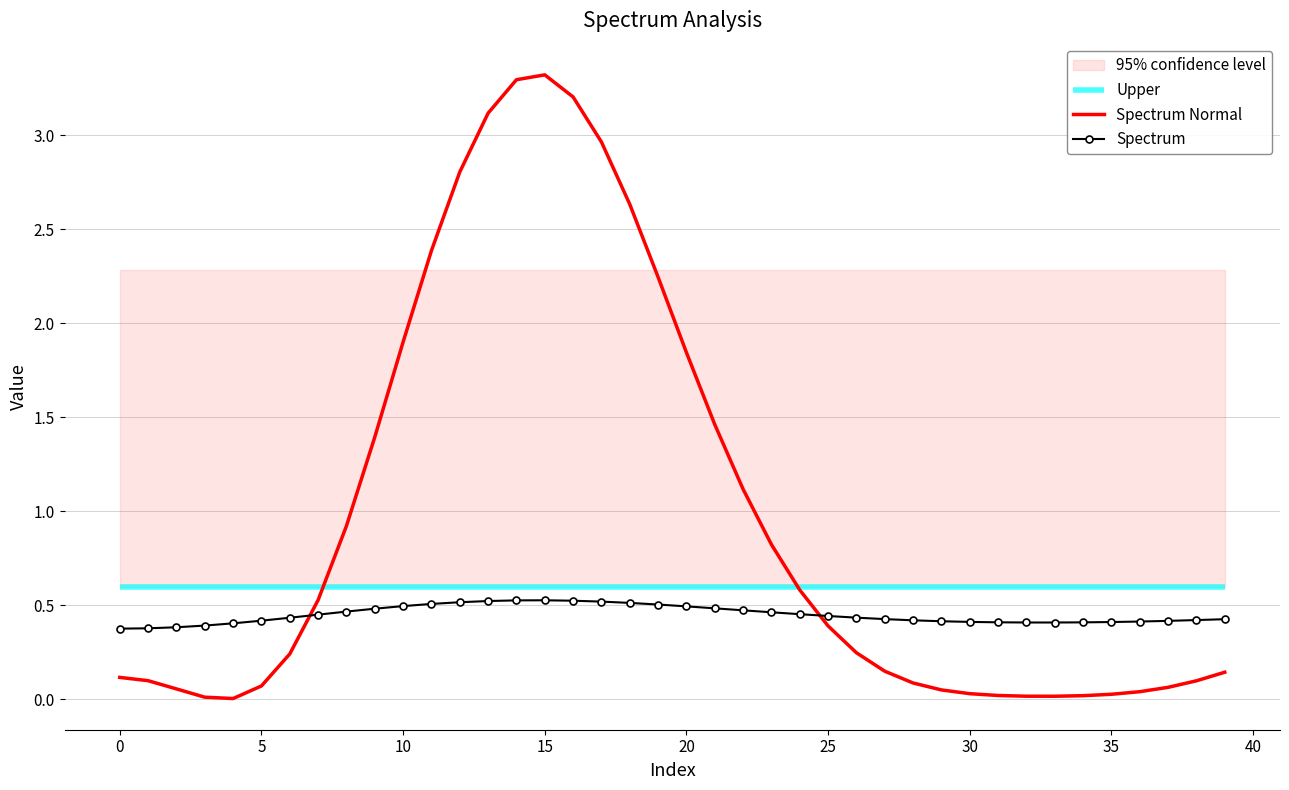

Which series has the largest total across all categories?

Spectrum Normal